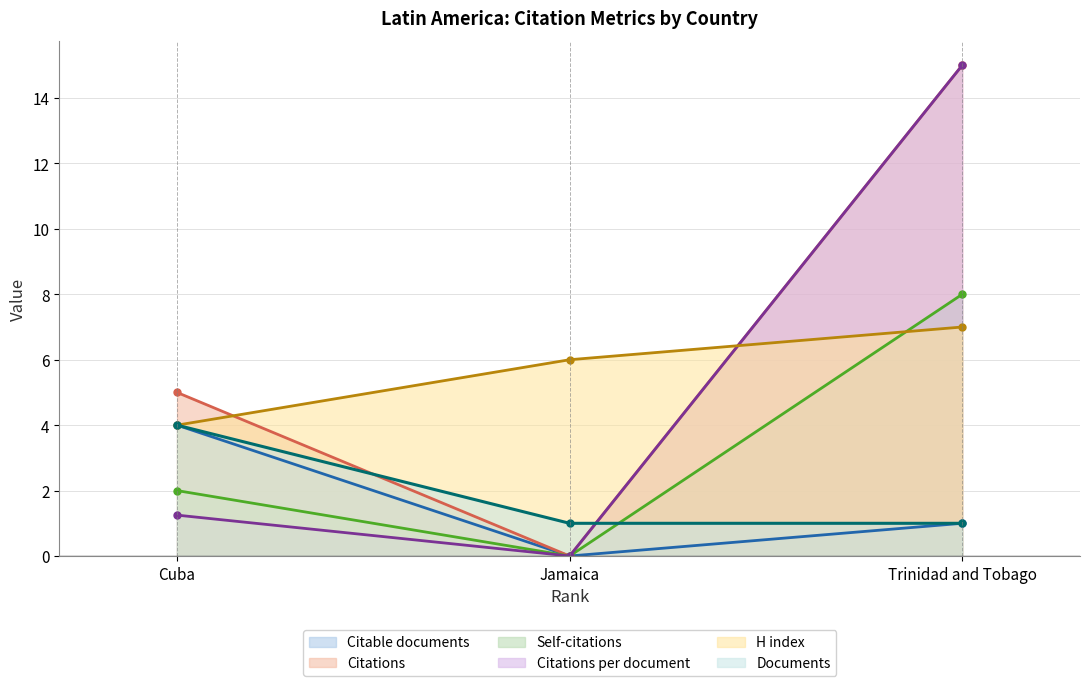

Is it true that Documents equals 1.5 at Jamaica?

False